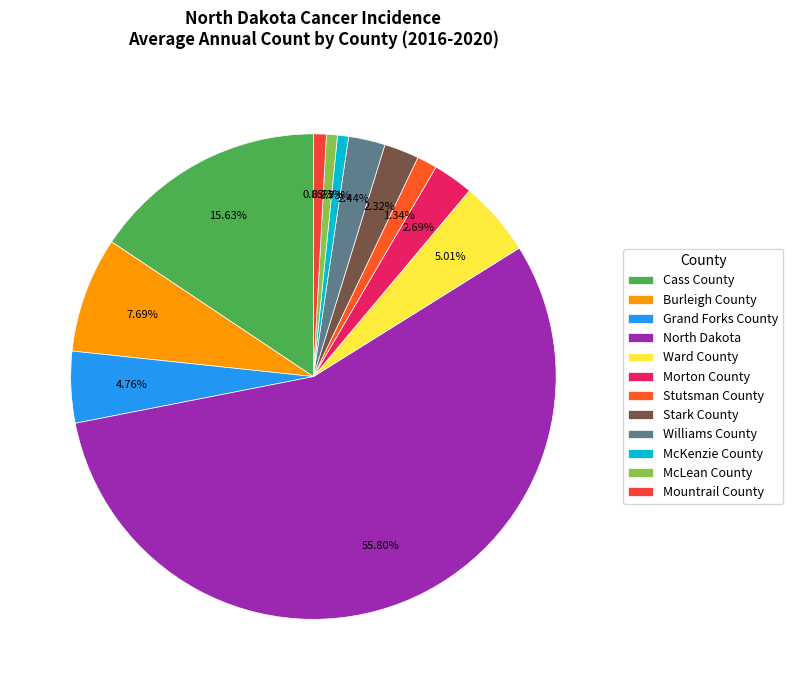

True or false: Stutsman County accounts for 11% of the total.

False